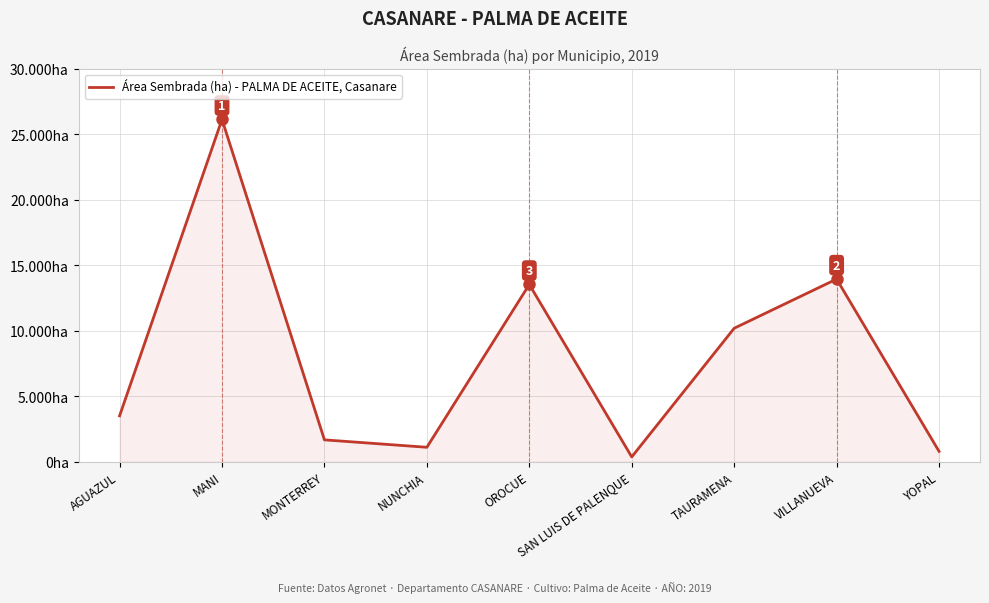

Does the chart display data point markers on the line(s)?

No